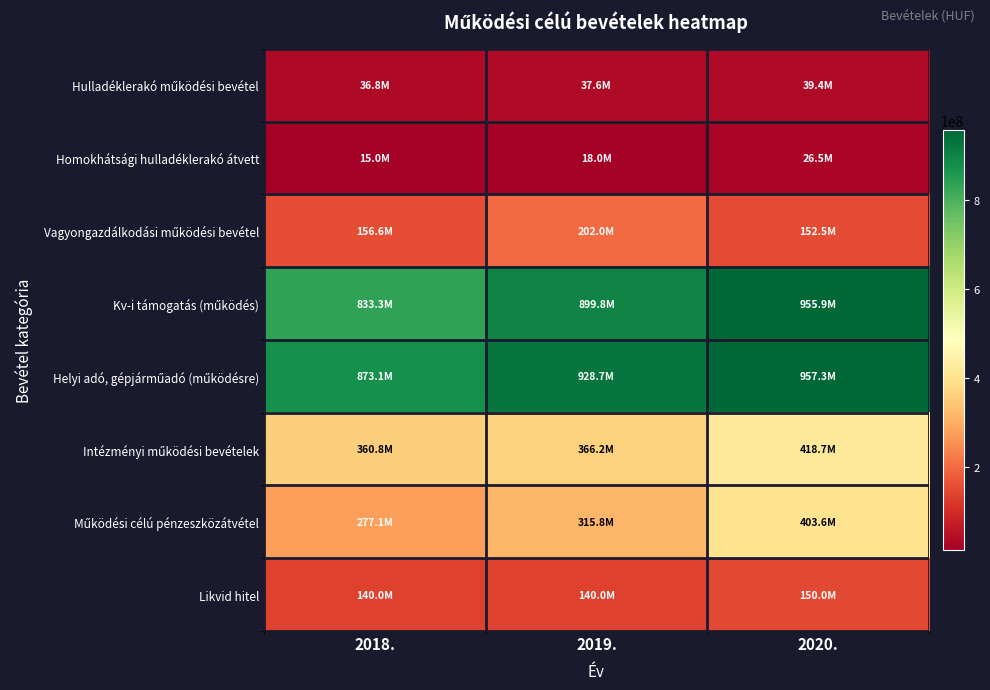

What is the maximum value shown in the chart?

957307000